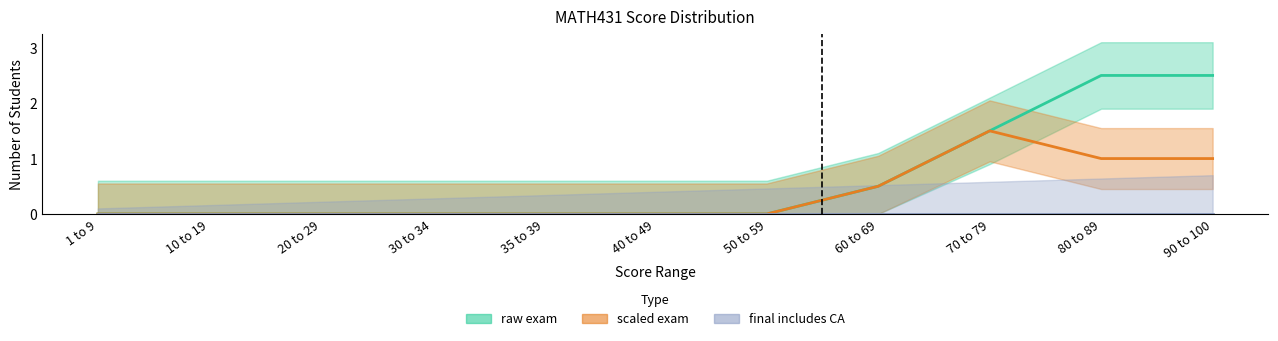

True or false: raw exam and scaled exam cross at least once.

False